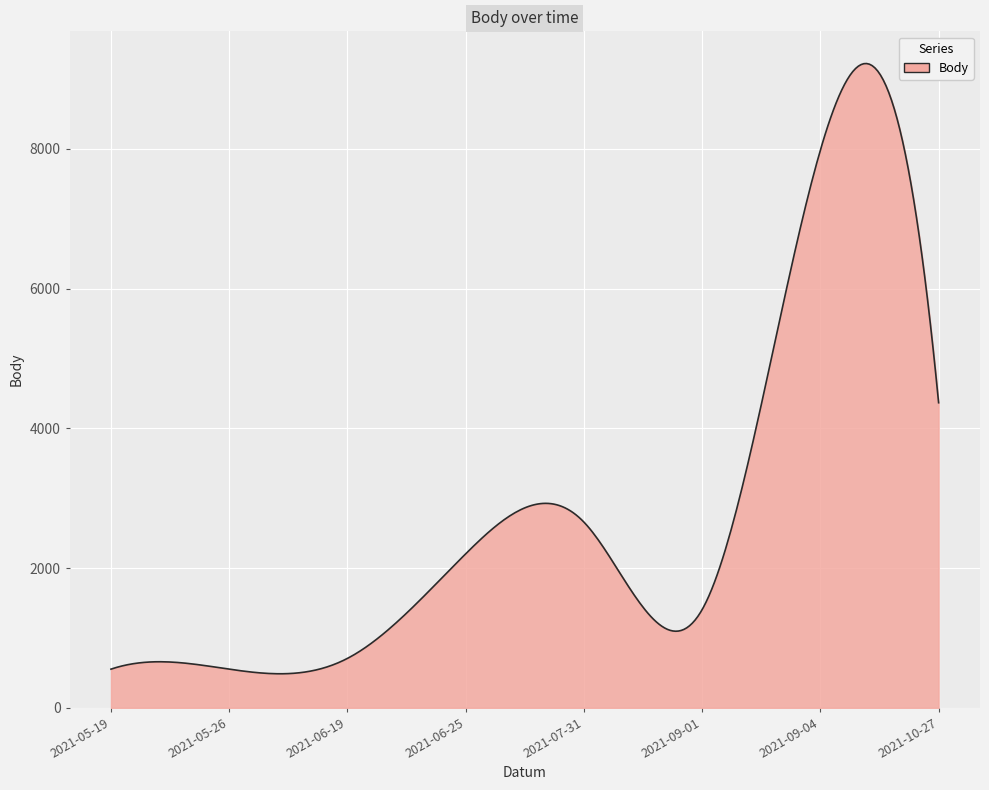

What is the minimum value shown in the chart?

486.8